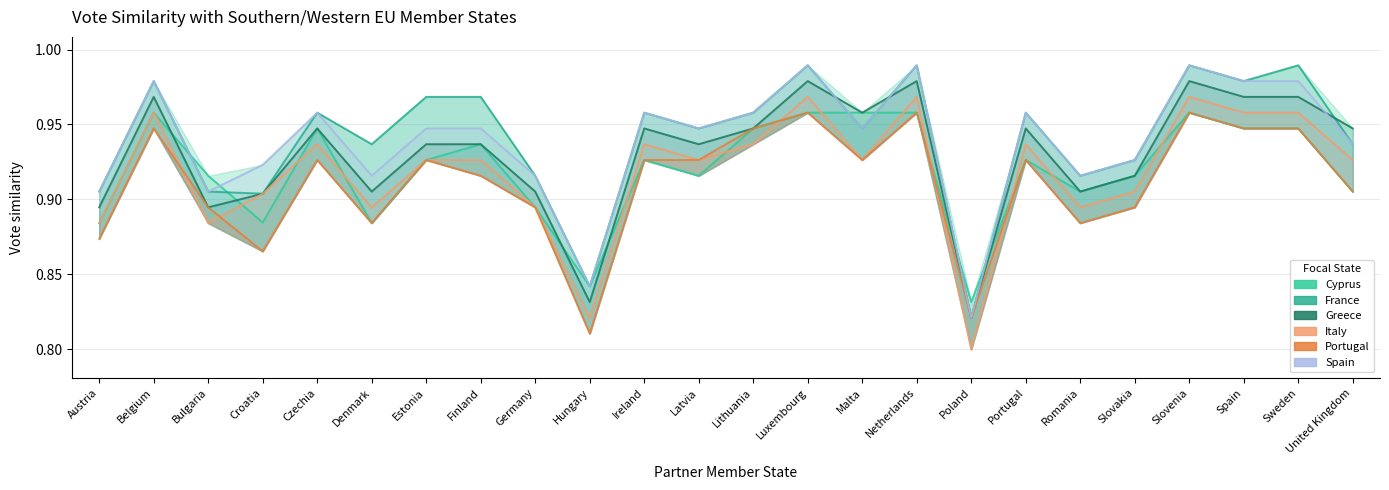

True or false: France and Portugal cross at least once.

False